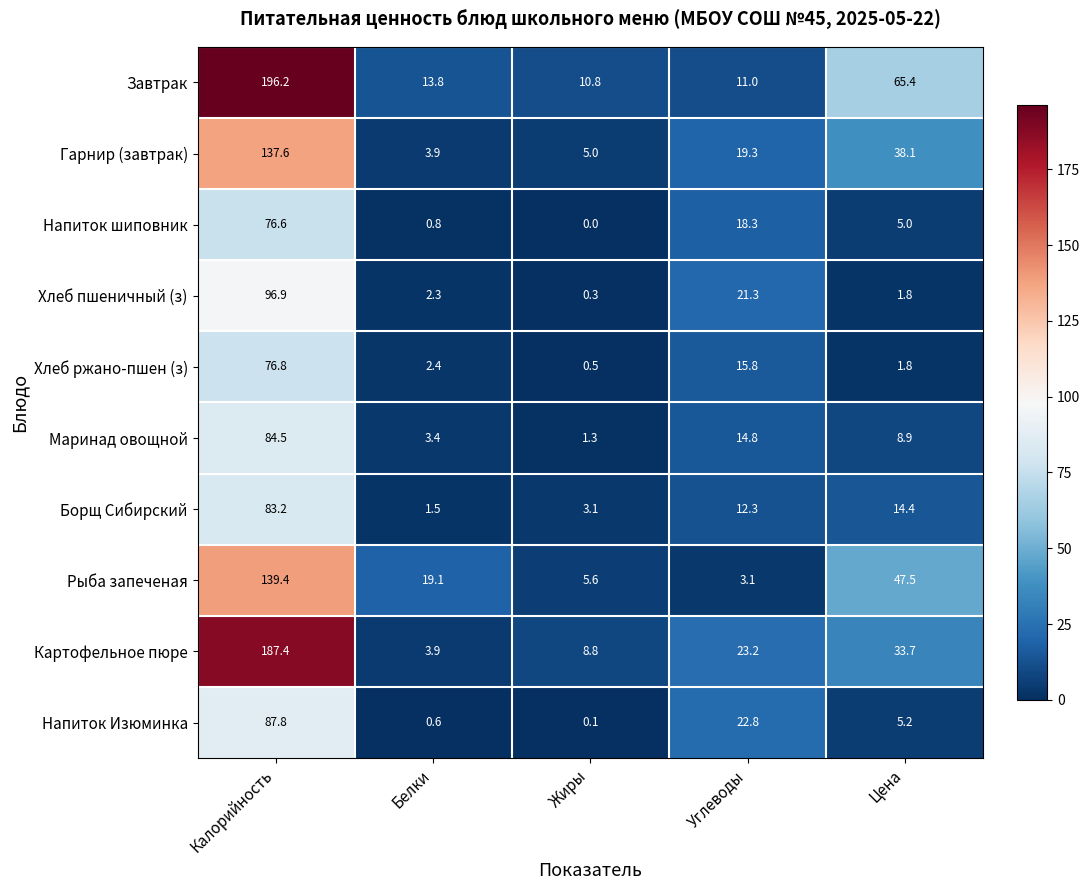

True or false: Маринад овощной has a value of 3.4 at Белки.

True